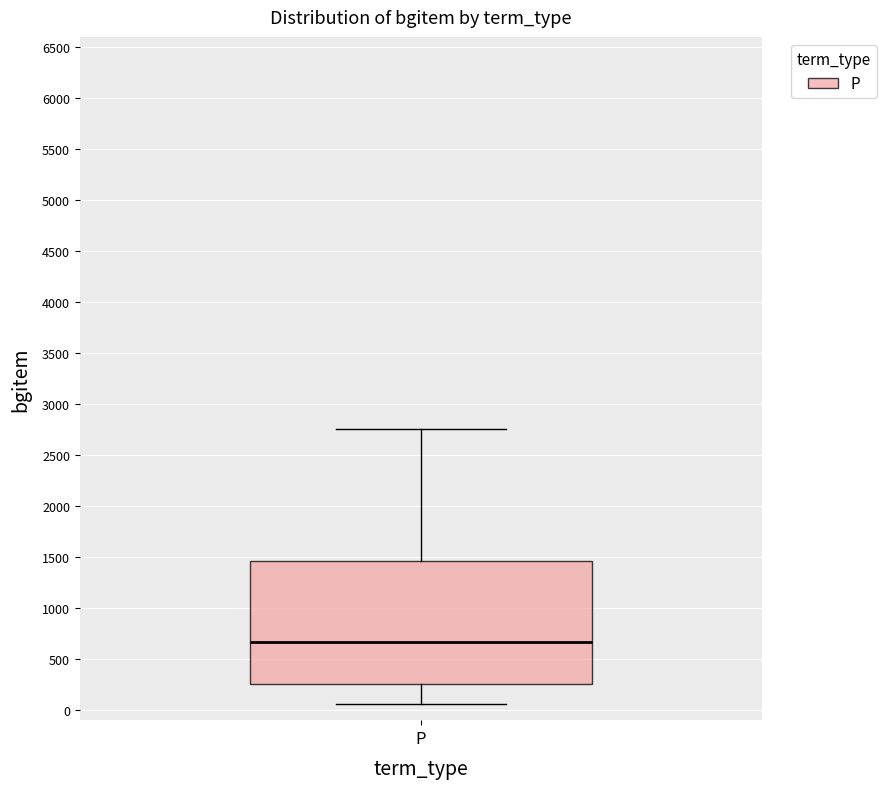

Transcribe this box plot: give where the median line is, the range the box spans, and where the two whiskers end, as read against the y-axis. The values are not printed on the chart, so give them approximately, as read against the axis.

median 650, box 250 to 1450, whiskers 50 to 2750